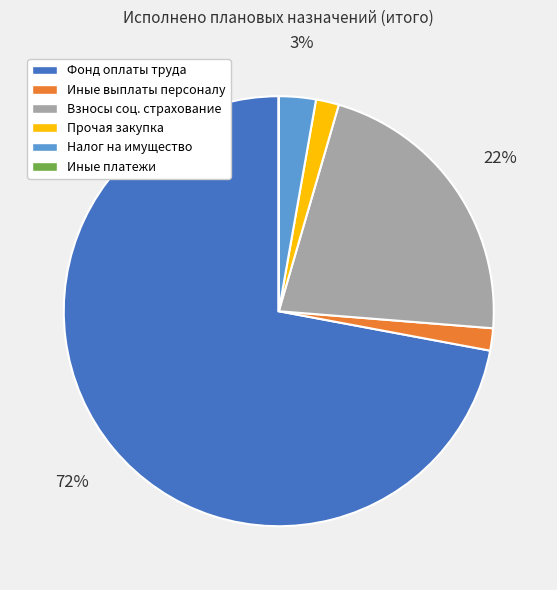

Is there a majority slice in this chart?

Yes